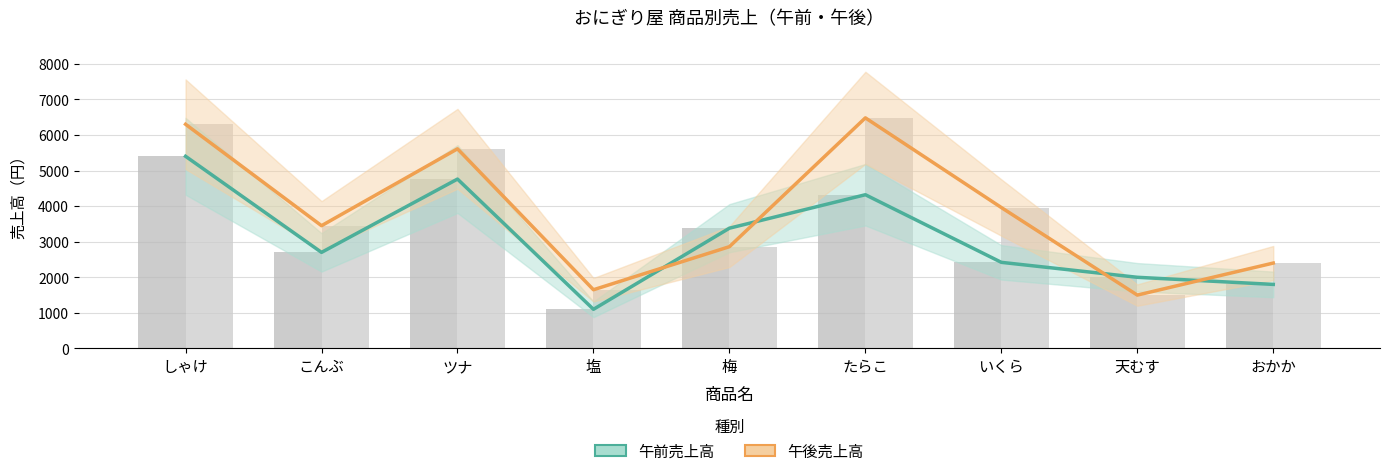

What is the minimum value for 午前売上高?

1100